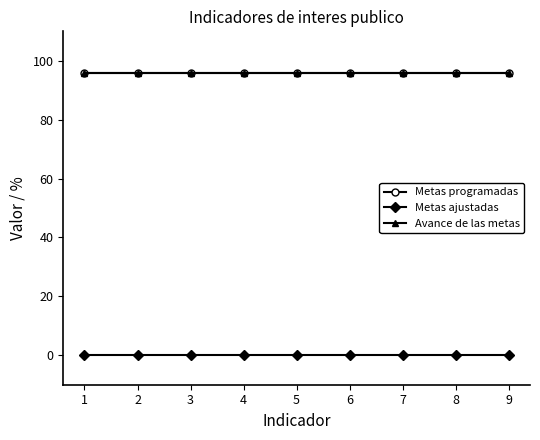

Does the chart have visible grid lines?

No